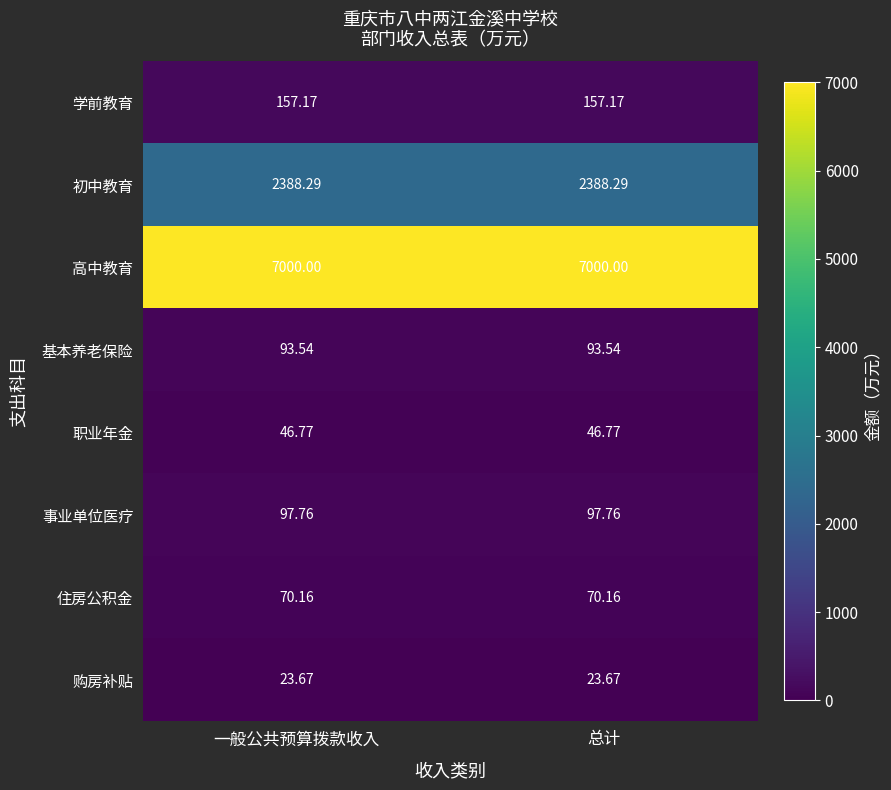

Which series has the largest total across all categories?

高中教育